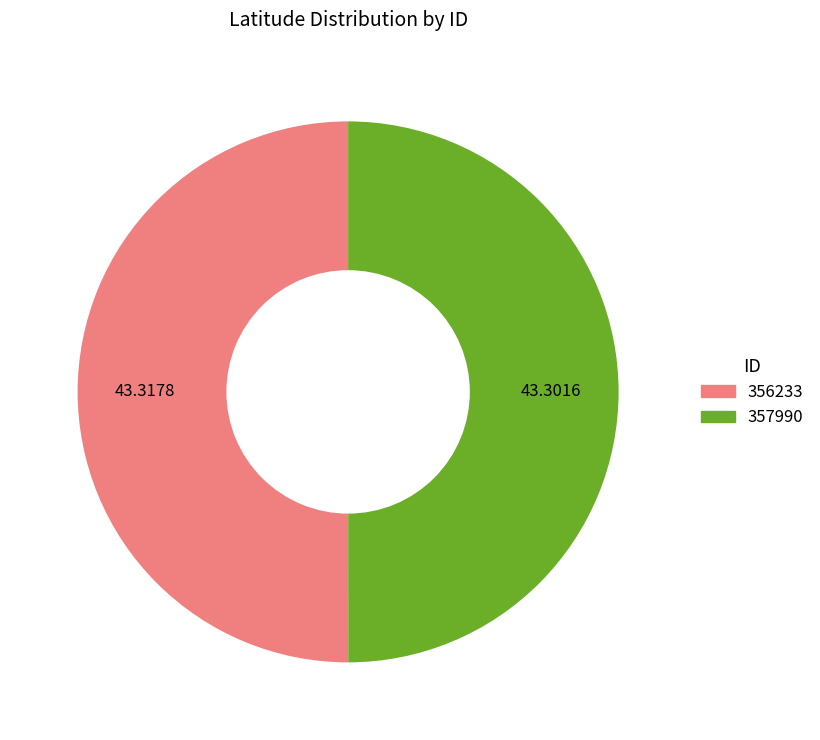

Do 357990 and 356233 together represent more than half of the pie?

Yes